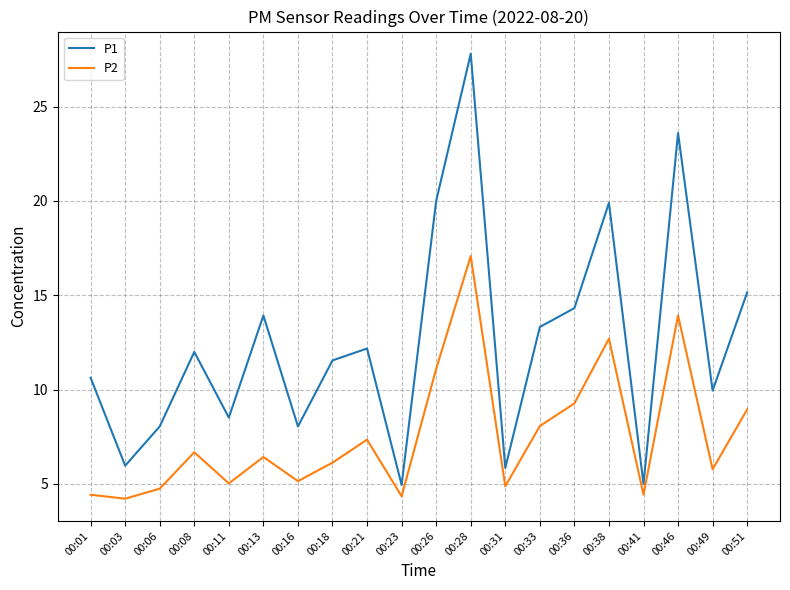

How many distinct data groups are displayed?

2